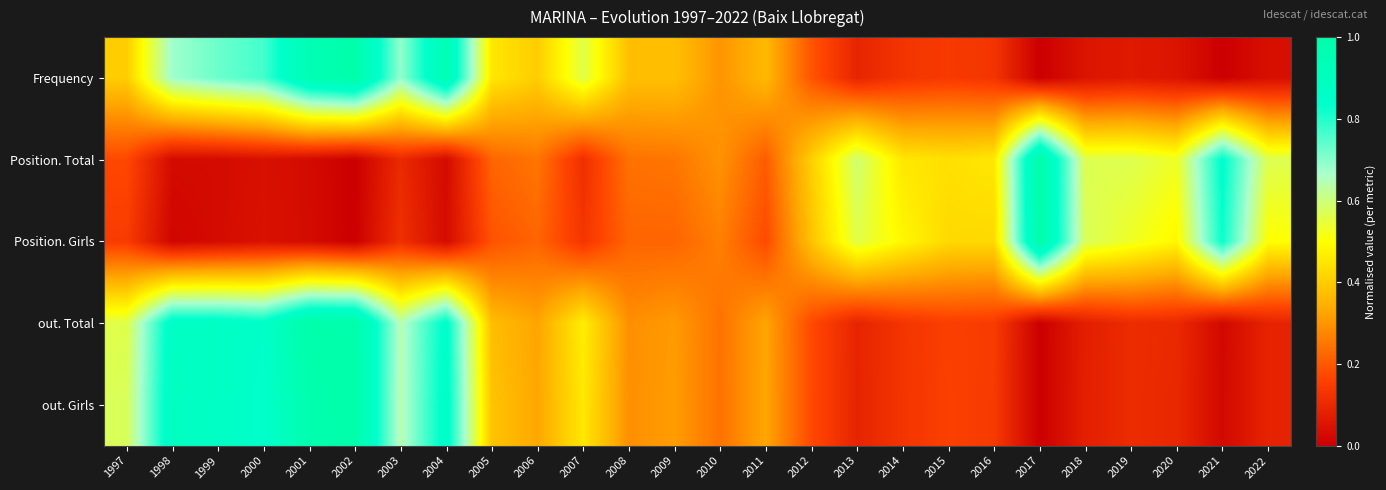

Count the number of data series in this chart.

5